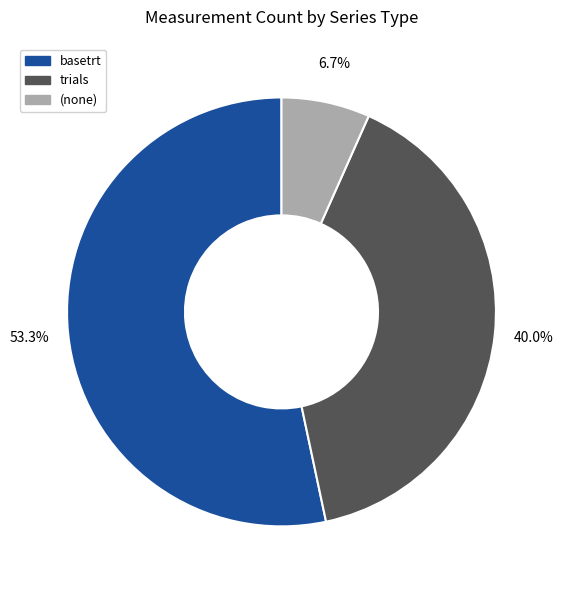

Is there any slice that represents more than half of the pie?

Yes